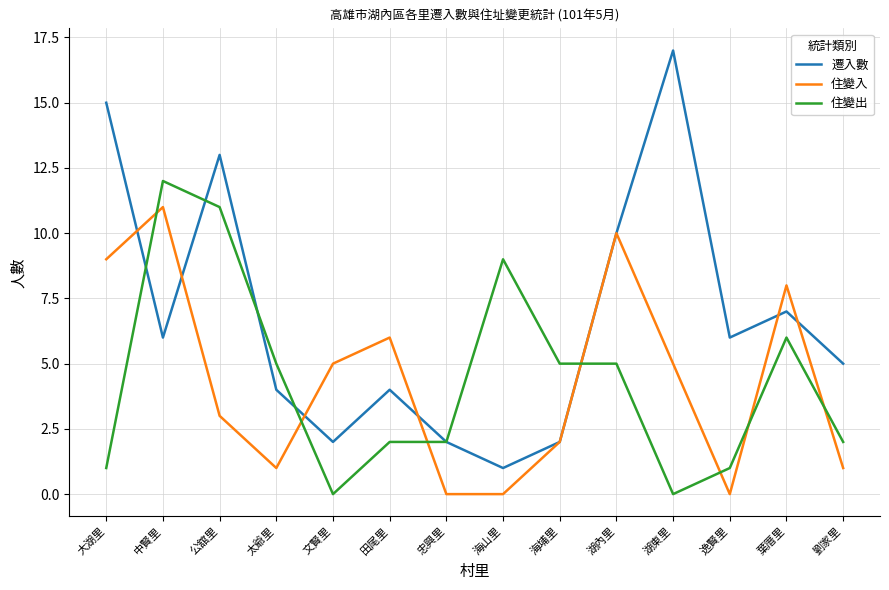

Between 湖內里 and 劉家里, which series saw the biggest shift?

住變入